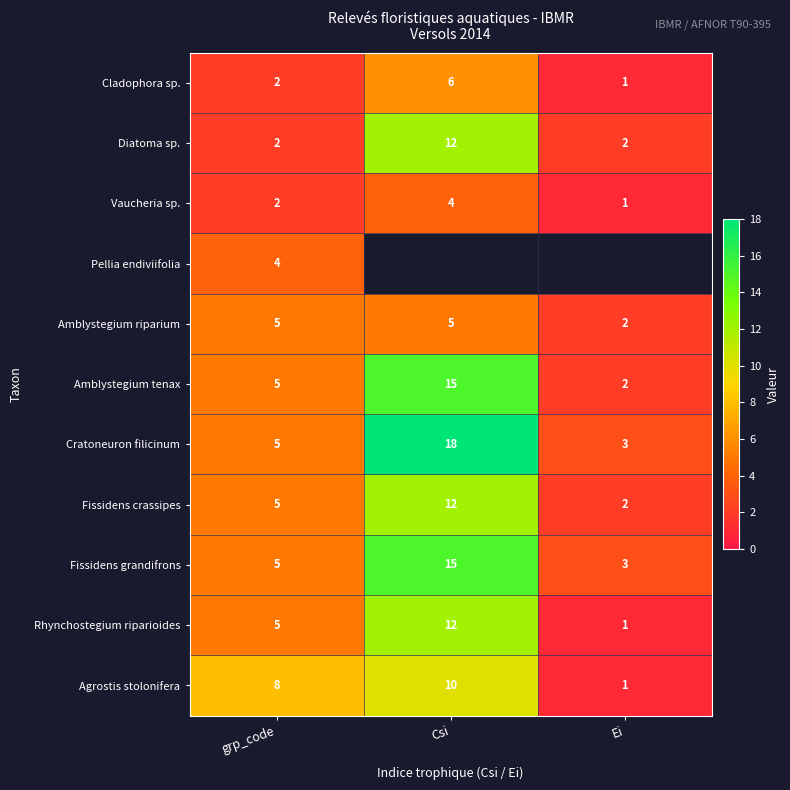

The Diatoma sp. series shows 3.6 at Ei. True or false?

False